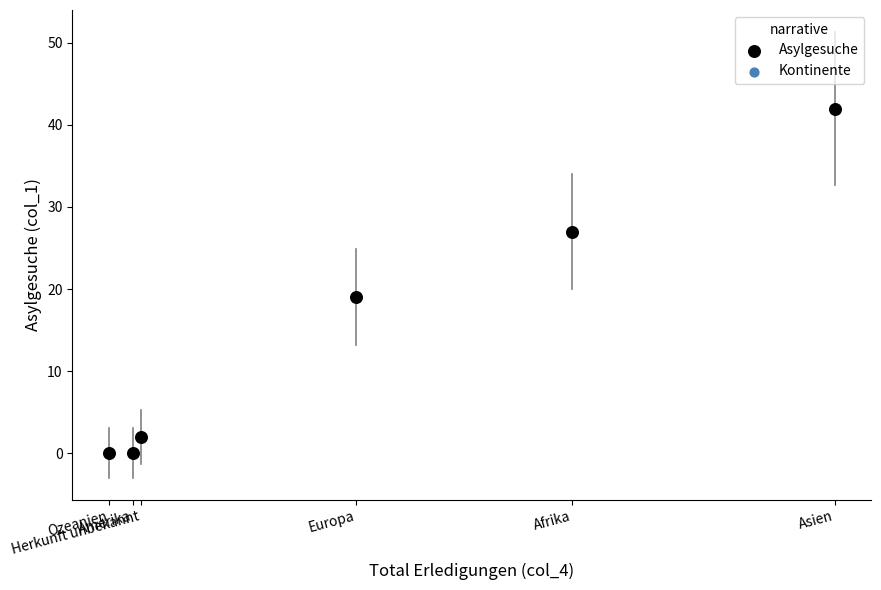

What Y value in the scatter plot is closest to 21?

19